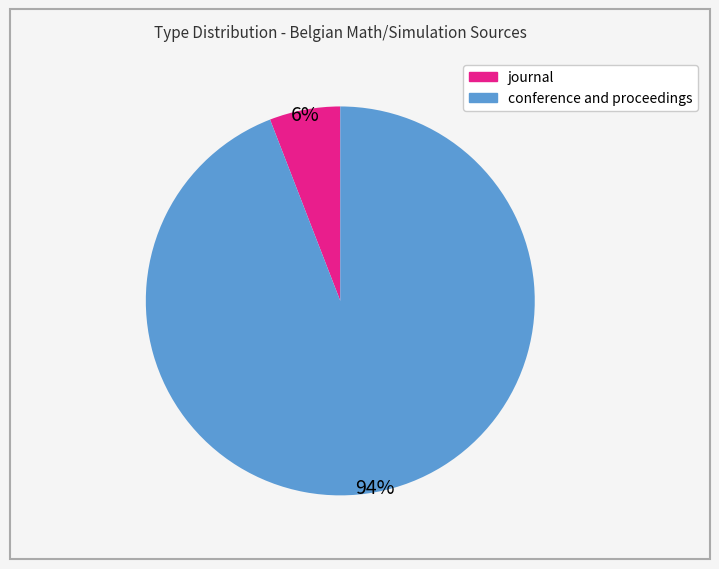

How many segments does this pie chart have?

2